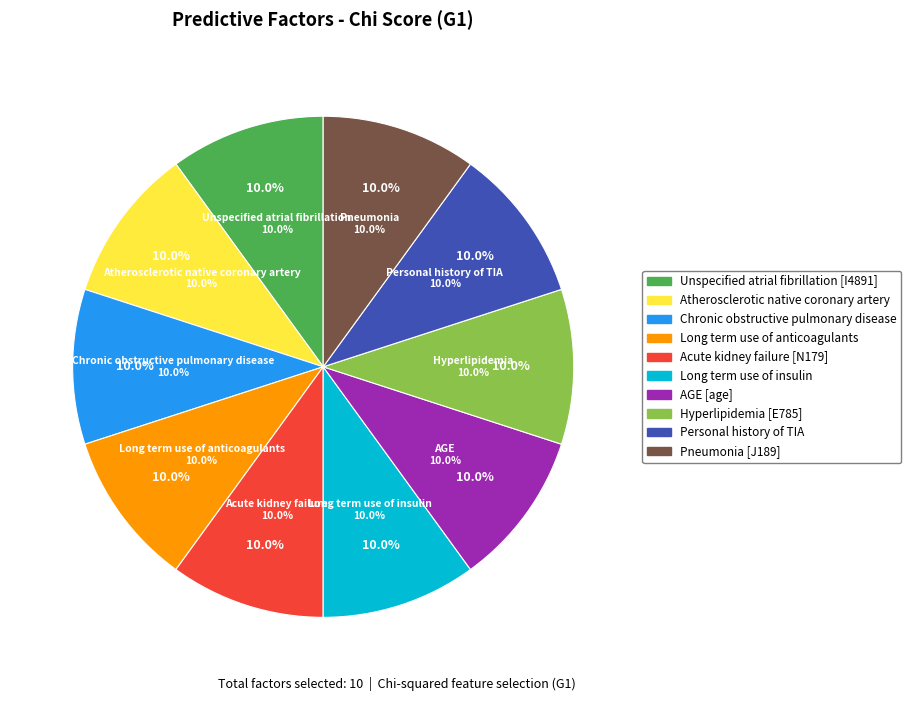

To the nearest percent, what percentage of the pie is Long term use of anticoagulants?

10%